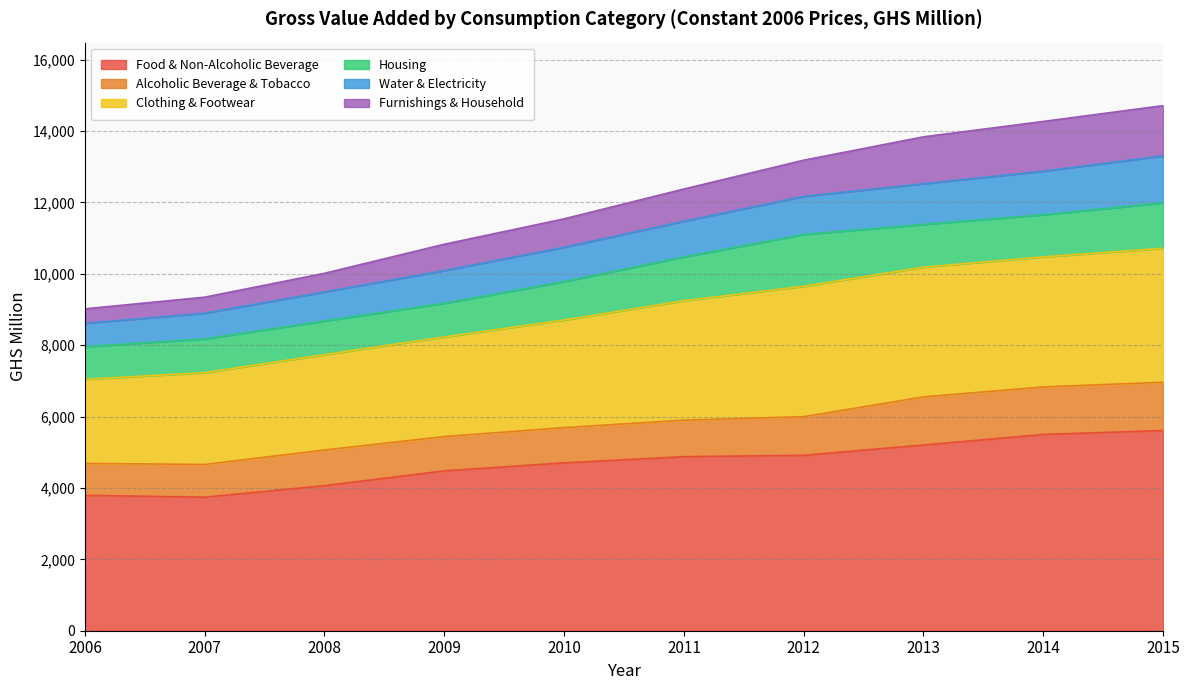

The value of Food & Non-Alcoholic Beverage at 2015 is 5610.9. True or false?

True